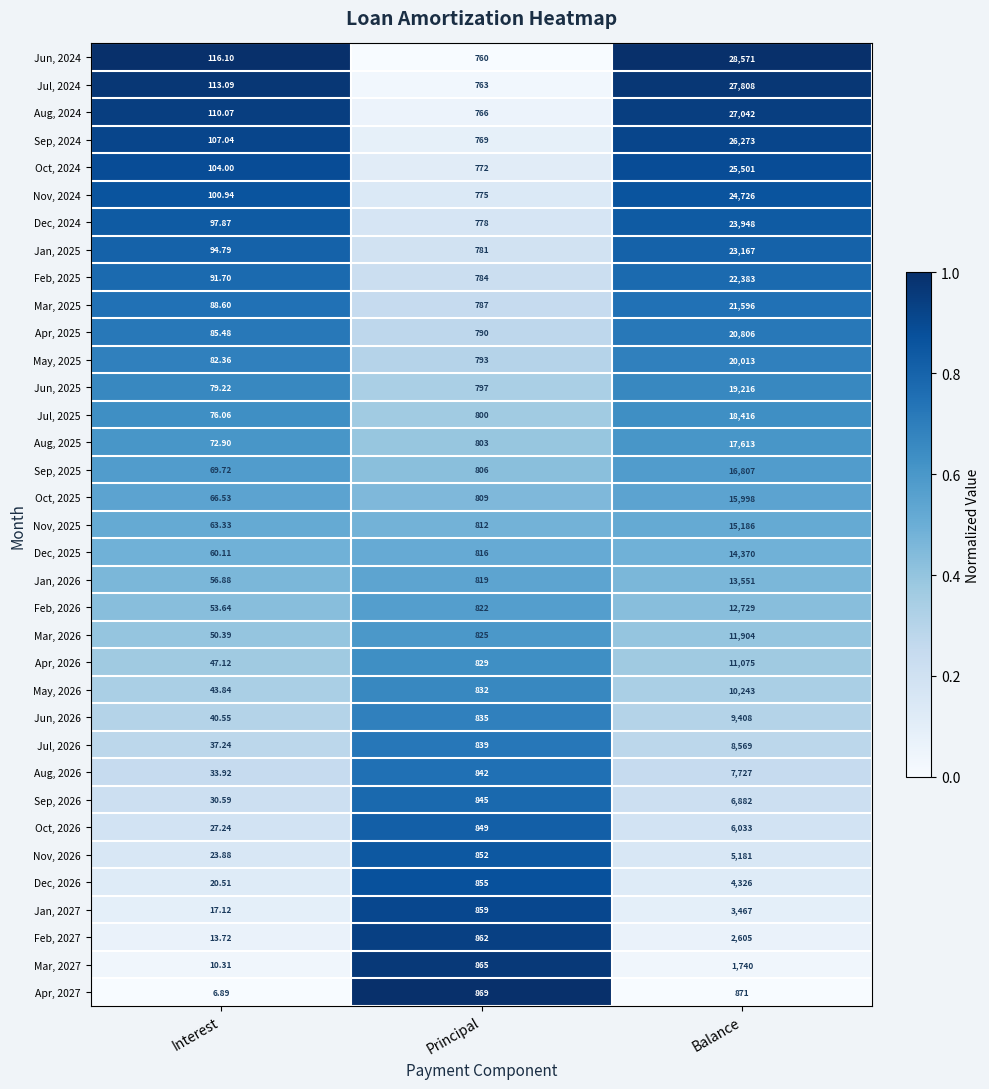

List the labels in order of Nov, 2025 value, smallest first.

Interest, Principal, Balance